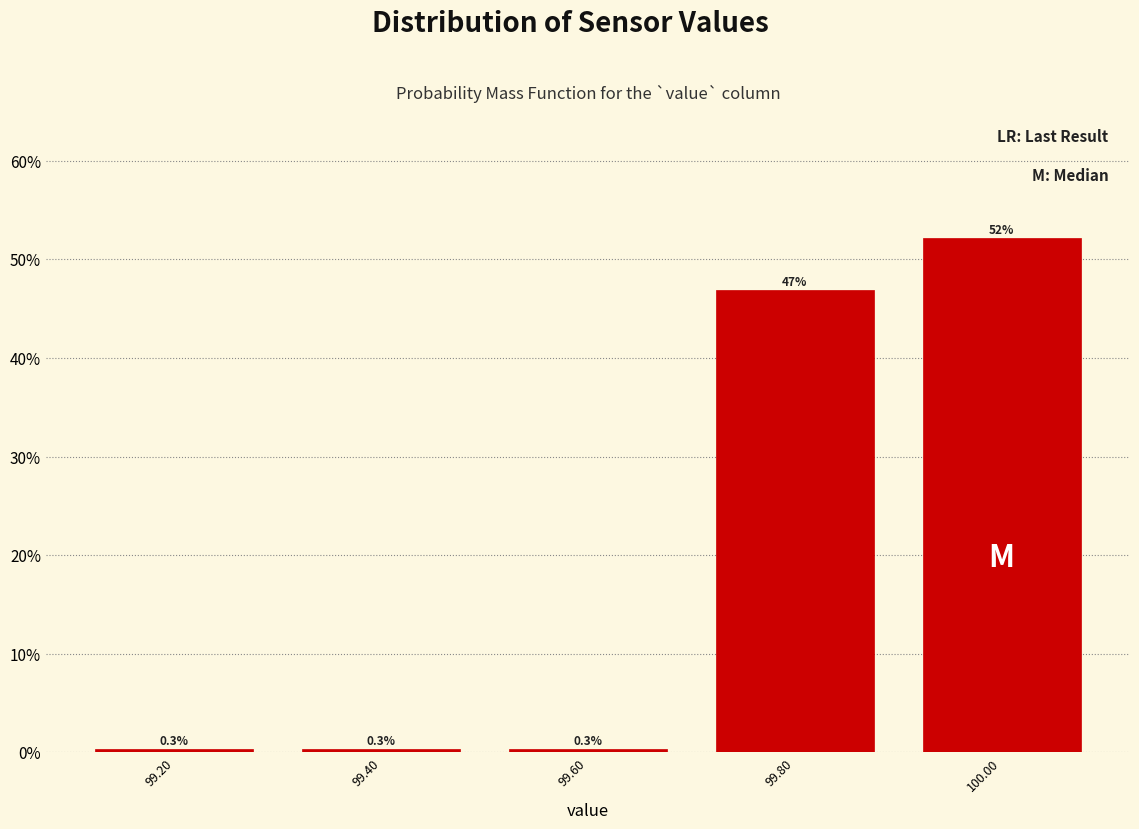

Over which range of the x-axis is the bar tallest?

99.9 to 100.1